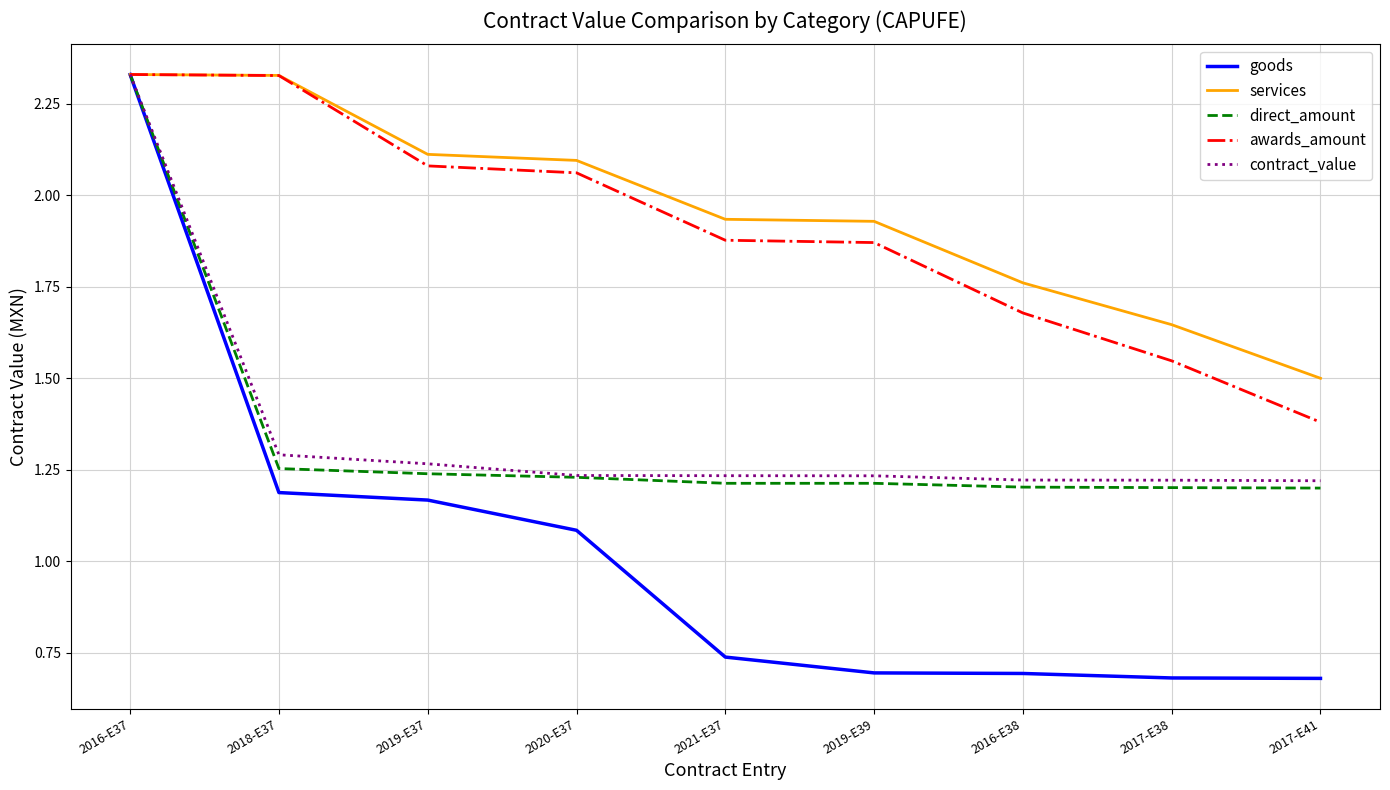

What position from the left is 2016-E38?

7